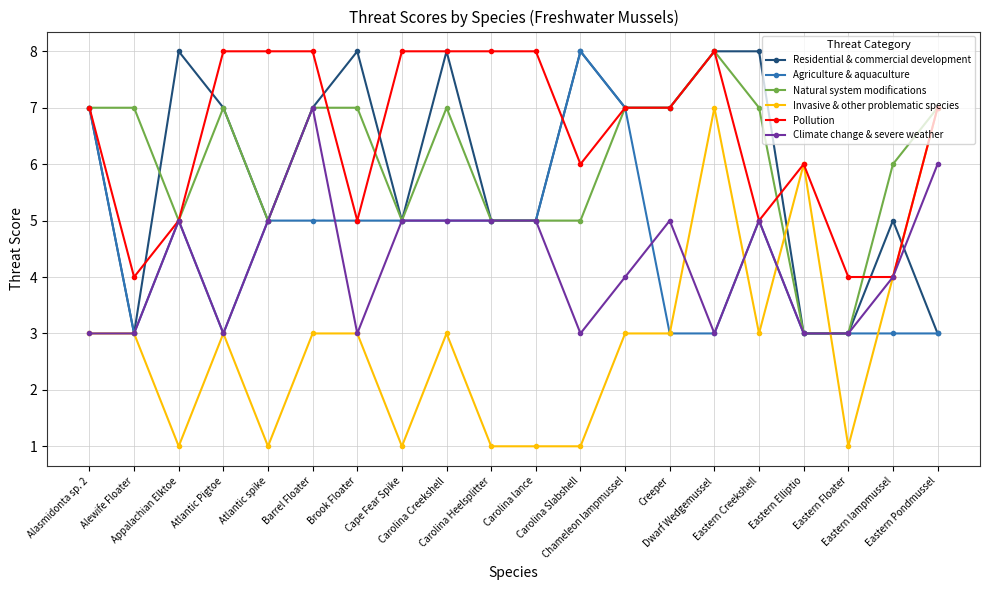

Reading right to left, what are all the values shown in this chart?

Residential & commercial development: 3	5	3	3	8	8	7	7	8	5	5	8	5	8	7	5	7	8	3	7
Agriculture & aquaculture: 3	3	3	3	5	3	3	7	8	5	5	5	5	5	5	5	3	5	3	7
Natural system modifications: 7	6	3	3	7	8	7	7	5	5	5	7	5	7	7	5	7	5	7	7
Invasive & other problematic species: 7	4	1	6	3	7	3	3	1	1	1	3	1	3	3	1	3	1	3	3
Pollution: 7	4	4	6	5	8	7	7	6	8	8	8	8	5	8	8	8	5	4	7
Climate change & severe weather: 6	4	3	3	5	3	5	4	3	5	5	5	5	3	7	5	3	5	3	3